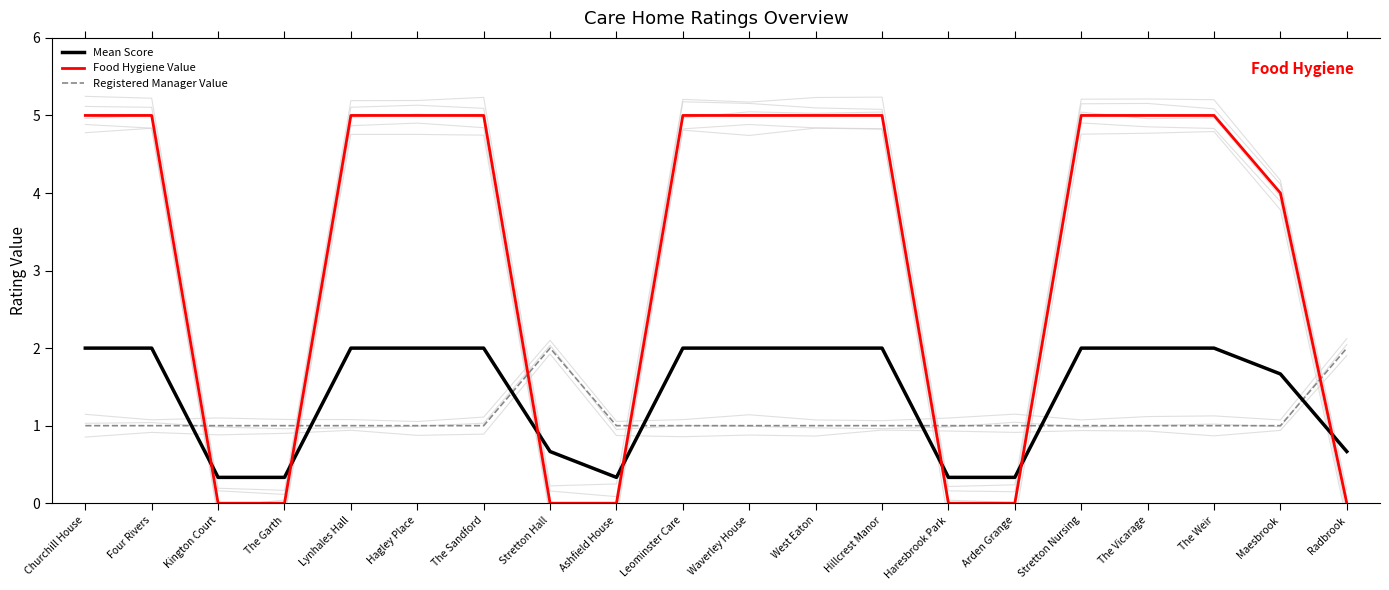

Which series has the largest range (max minus min)?

Food Hygiene Value